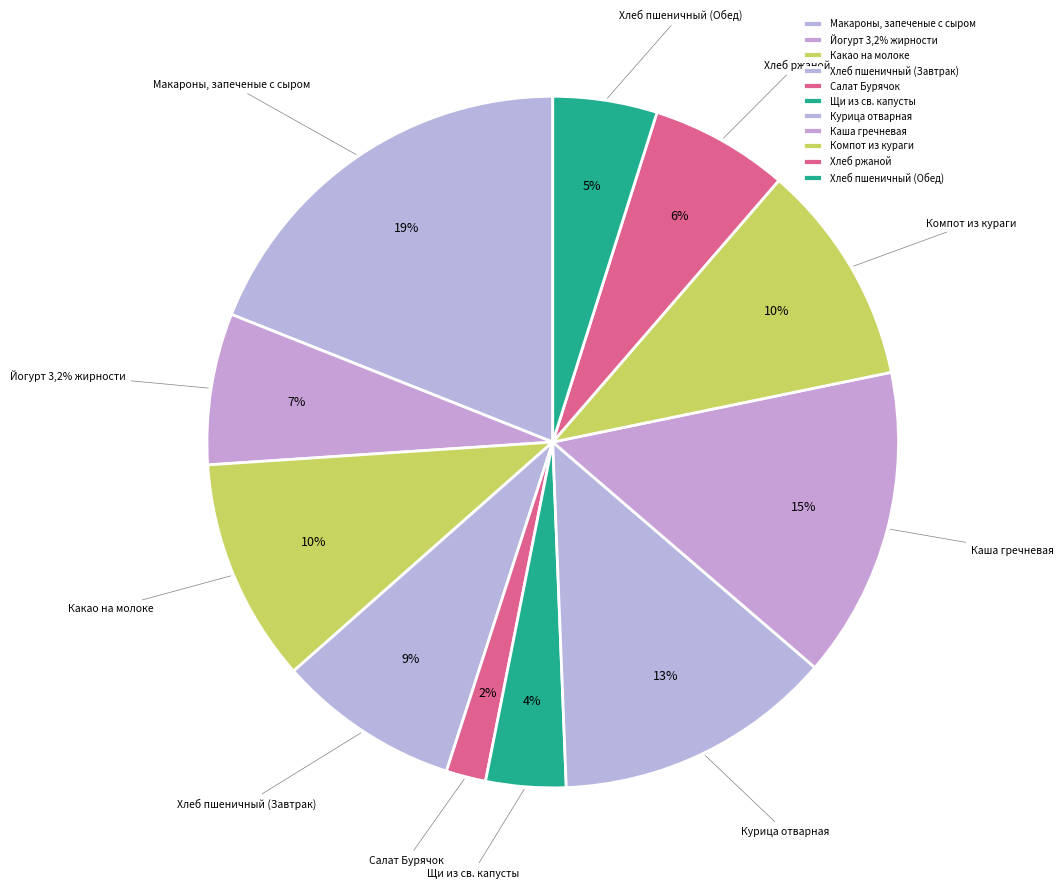

Is Йогурт 3,2% жирности the majority of the pie?

No